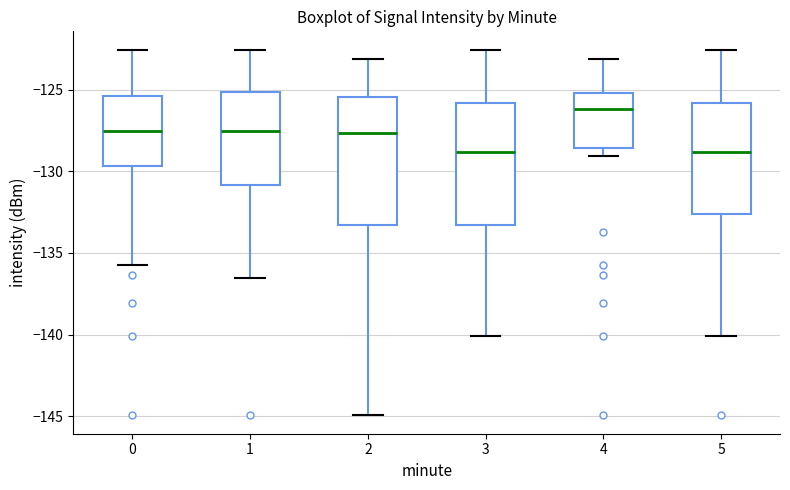

Where does the median line of the box at x = 3 sit on the y-axis? The values are not printed on the chart, so give them approximately, as read against the axis.

-129.0